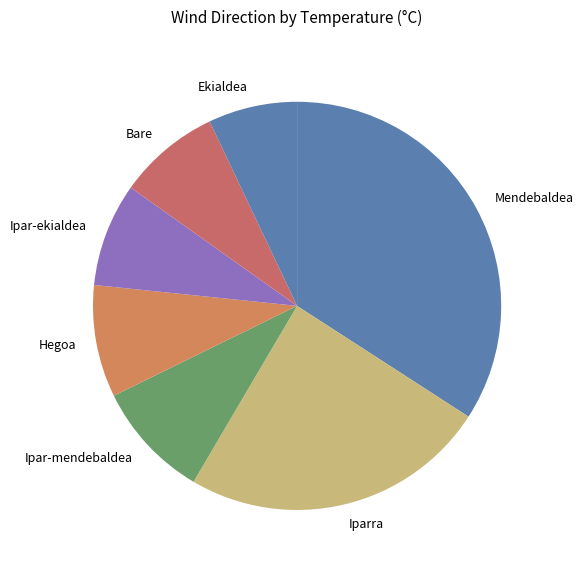

Does Ipar-mendebaldea represent more than half of the total?

No